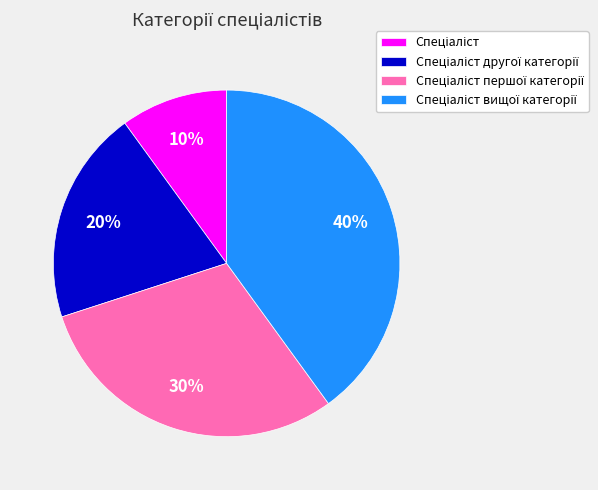

How many slices are in this pie chart?

4